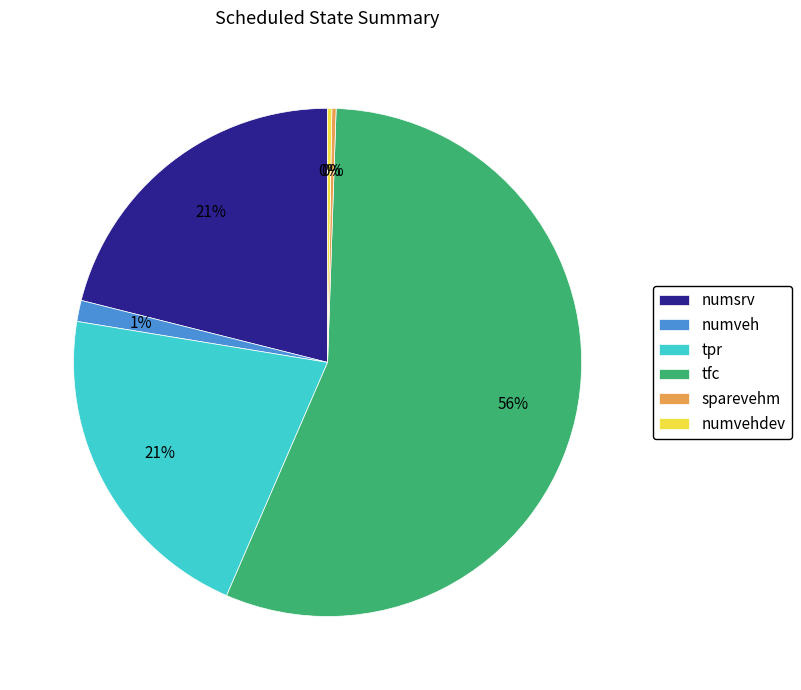

True or false: tfc accounts for 64% of the total.

False